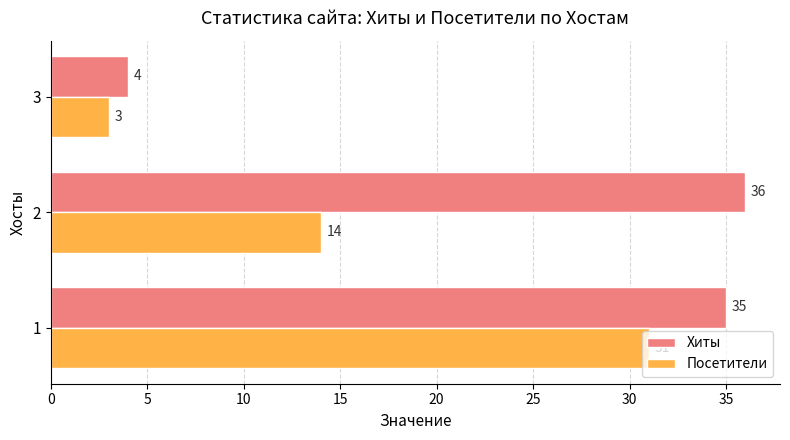

What value does the Посетители series have at 3, to the nearest 5?

5